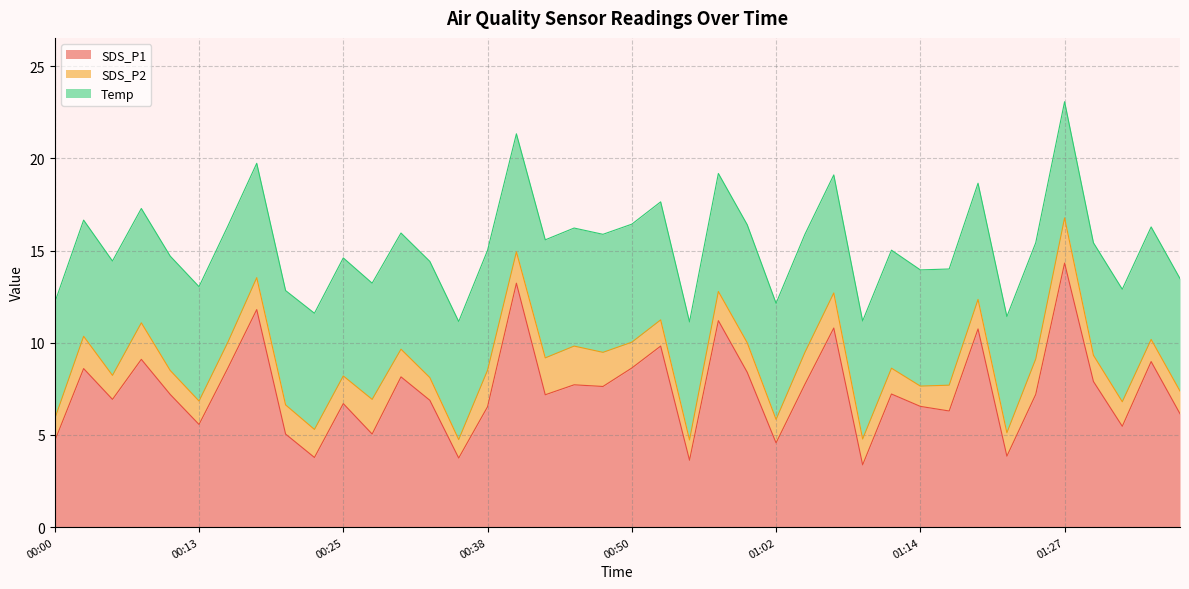

What is the sum of all Temp values?

252.3